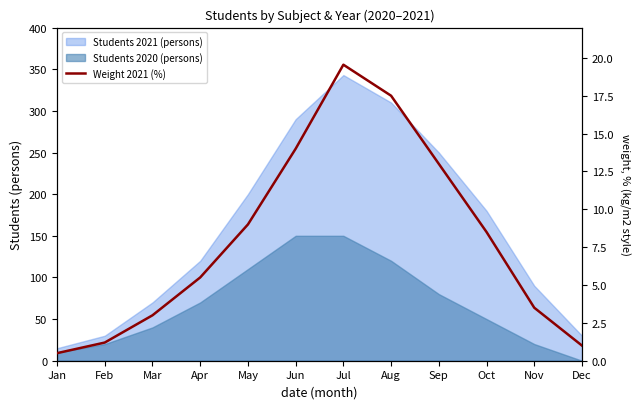

Where is the data nearest to the value 10?

May